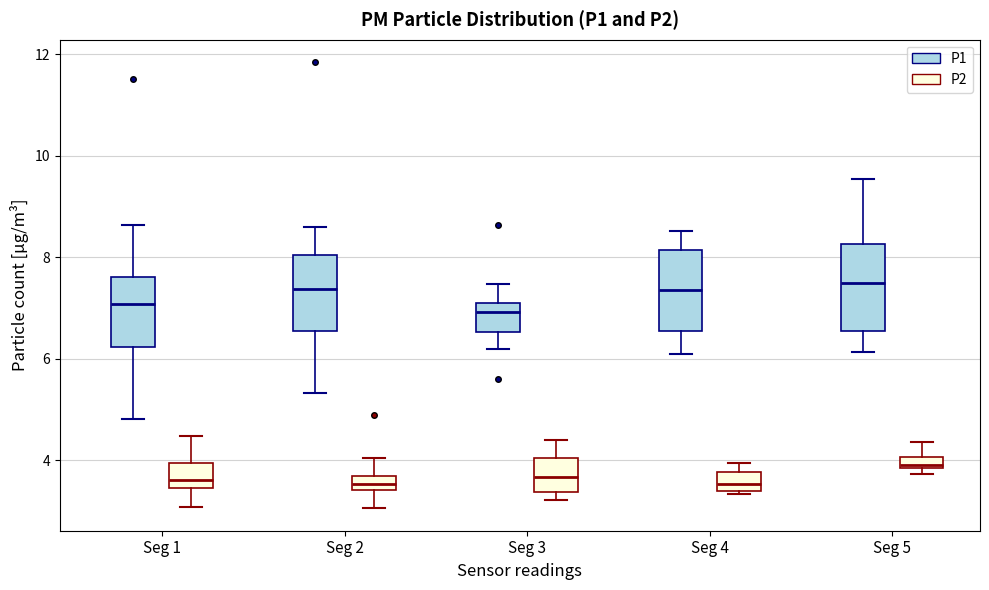

Where does the upper whisker of the box for Seg 4 (P1) end on the y-axis? The values are not printed on the chart, so give them approximately, as read against the axis.

8.6